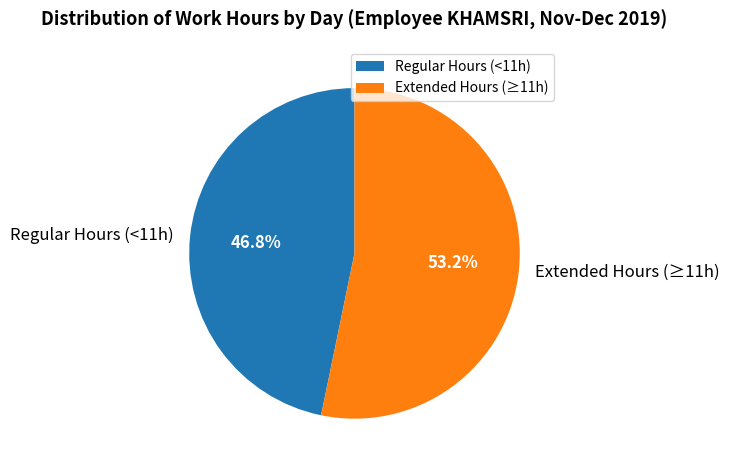

Between Extended Hours (≥11h) and Regular Hours (<11h), which is larger?

Extended Hours (≥11h)